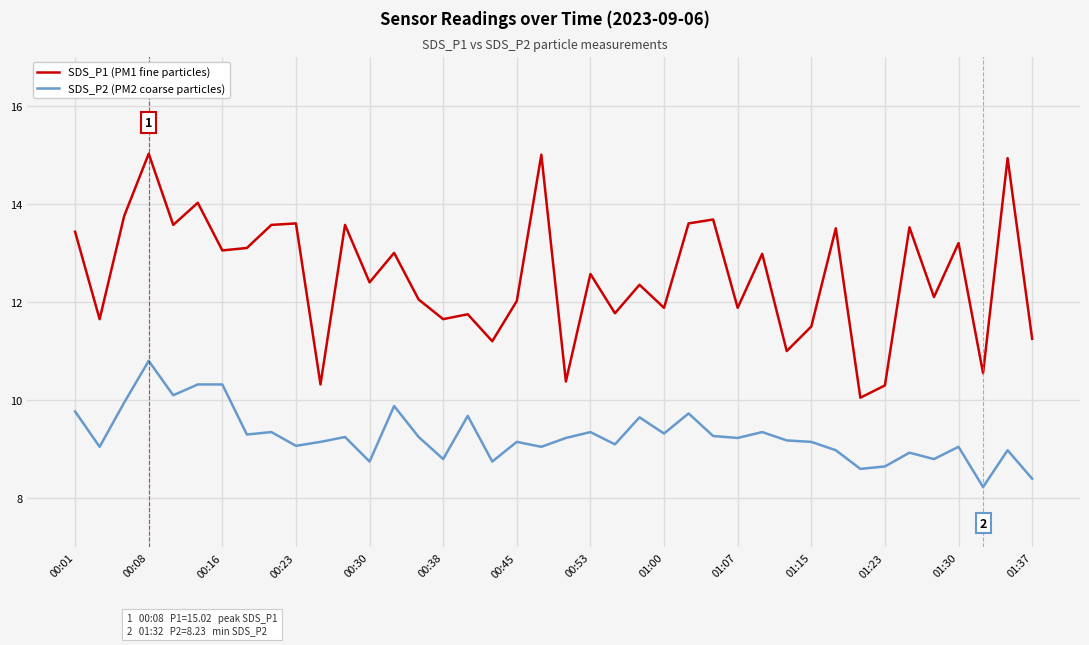

Which series has the largest total across all categories?

SDS_P1 (PM1 fine particles)